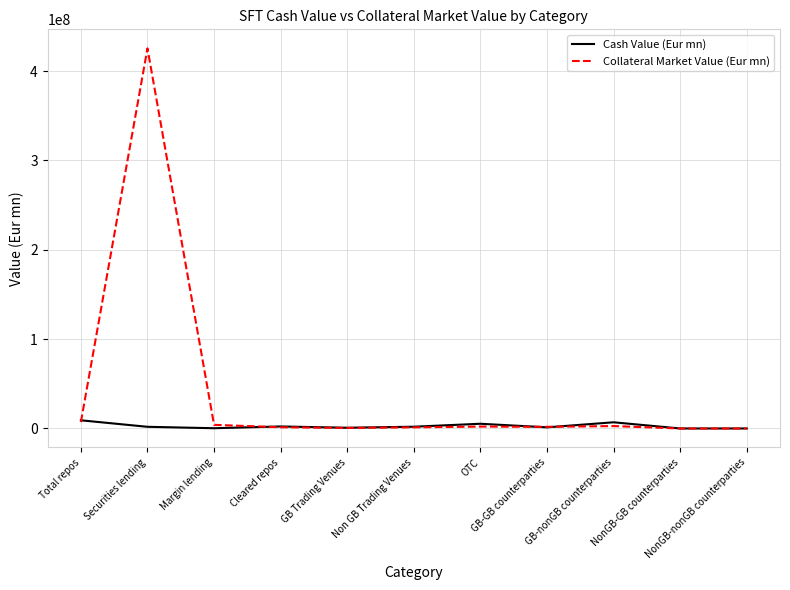

What is the lowest value of the Collateral Market Value (Eur mn) series?

1.3